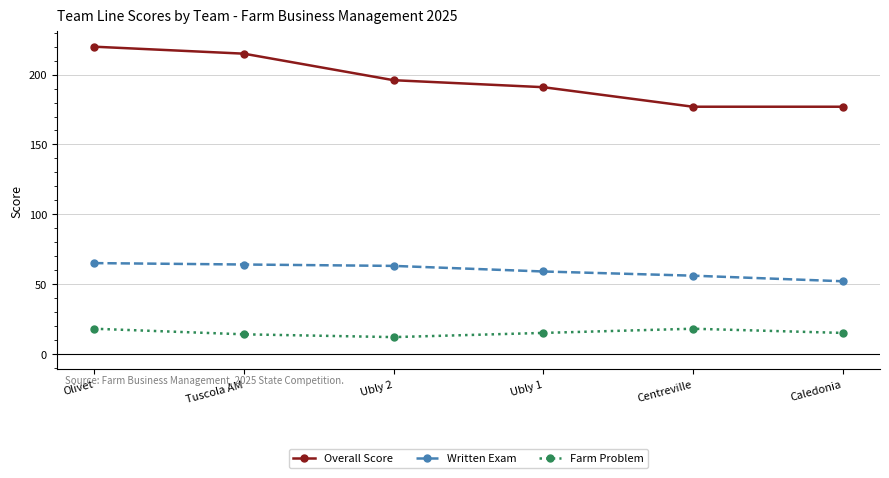

How many data points does each series have?

6